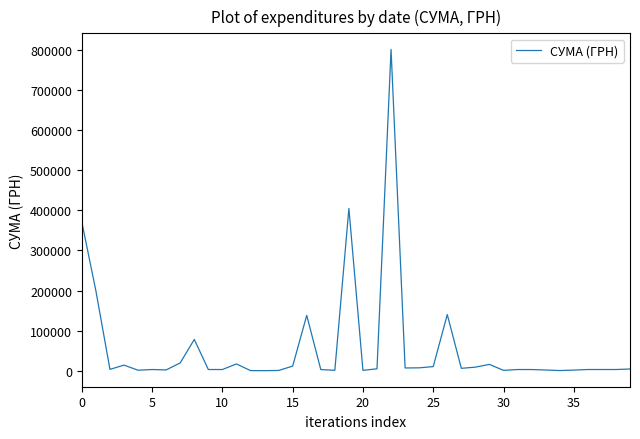

What is the difference between the maximum and minimum values?

801035.5